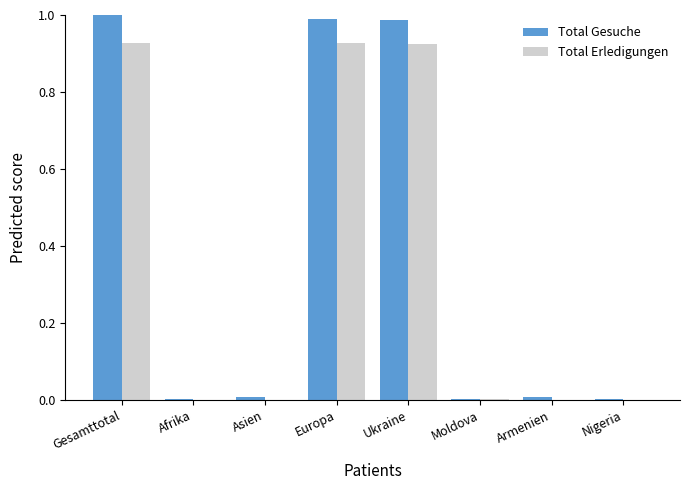

Between Ukraine and Moldova, which series saw the biggest shift?

Total Gesuche